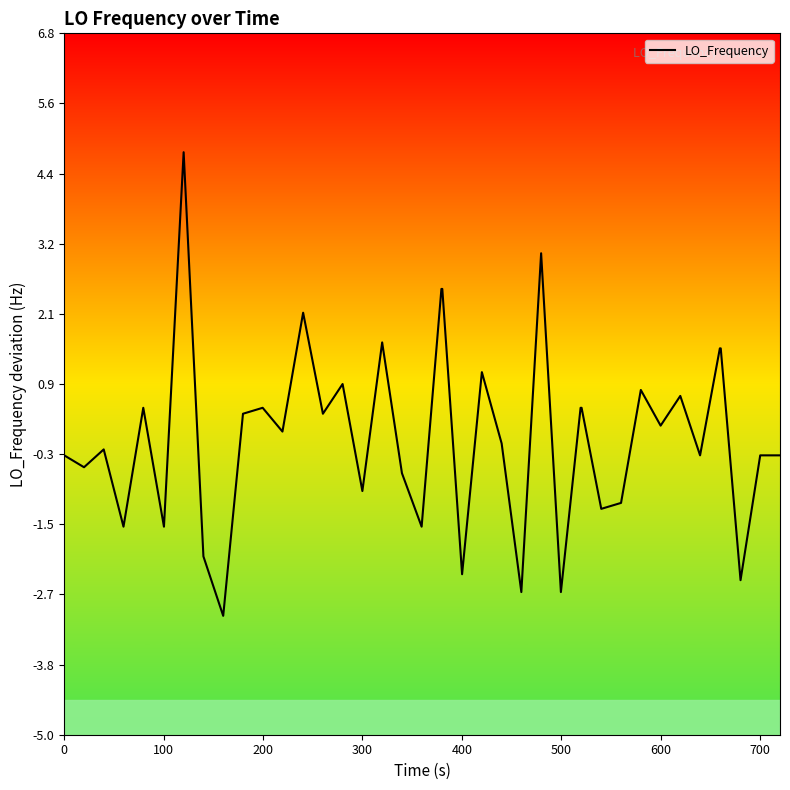

What is the smallest value displayed?

-3.0